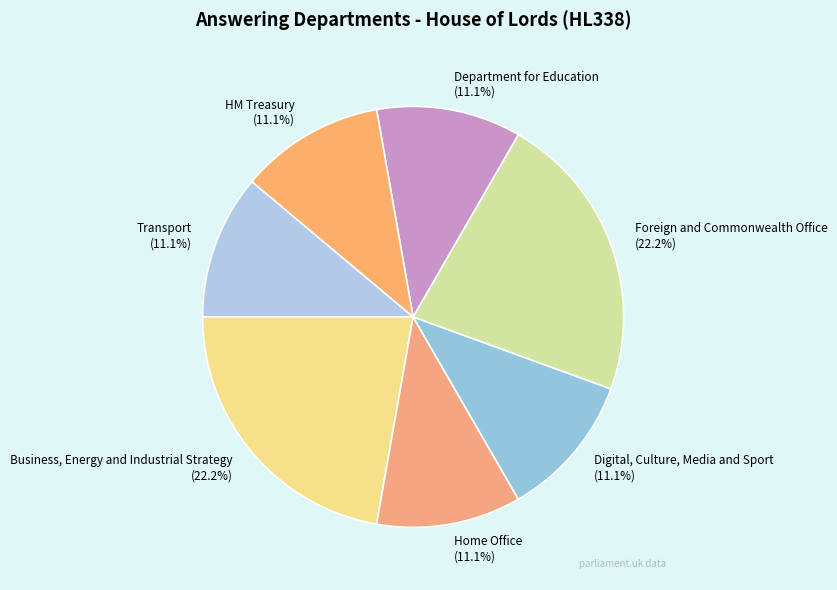

Which has a higher value, Department for Education or Business, Energy and Industrial Strategy?

Business, Energy and Industrial Strategy